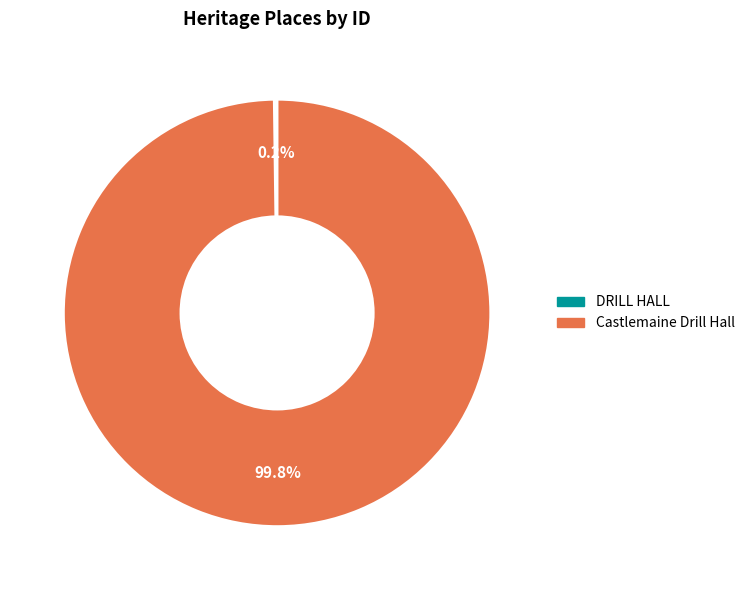

Is there a majority slice in this chart?

Yes